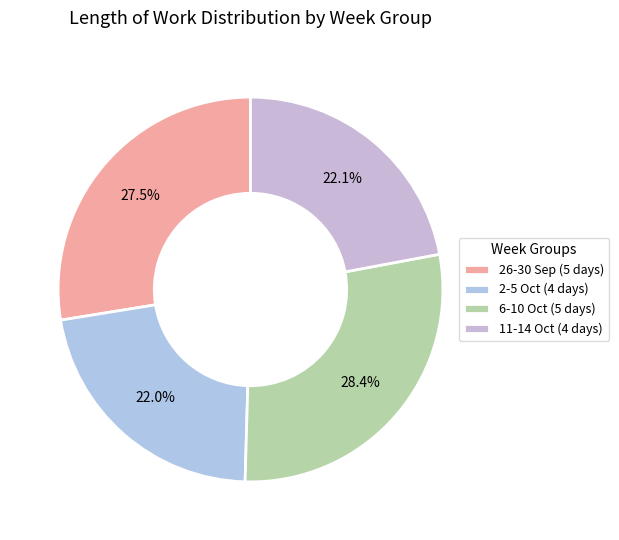

How many slices are in this pie chart?

4